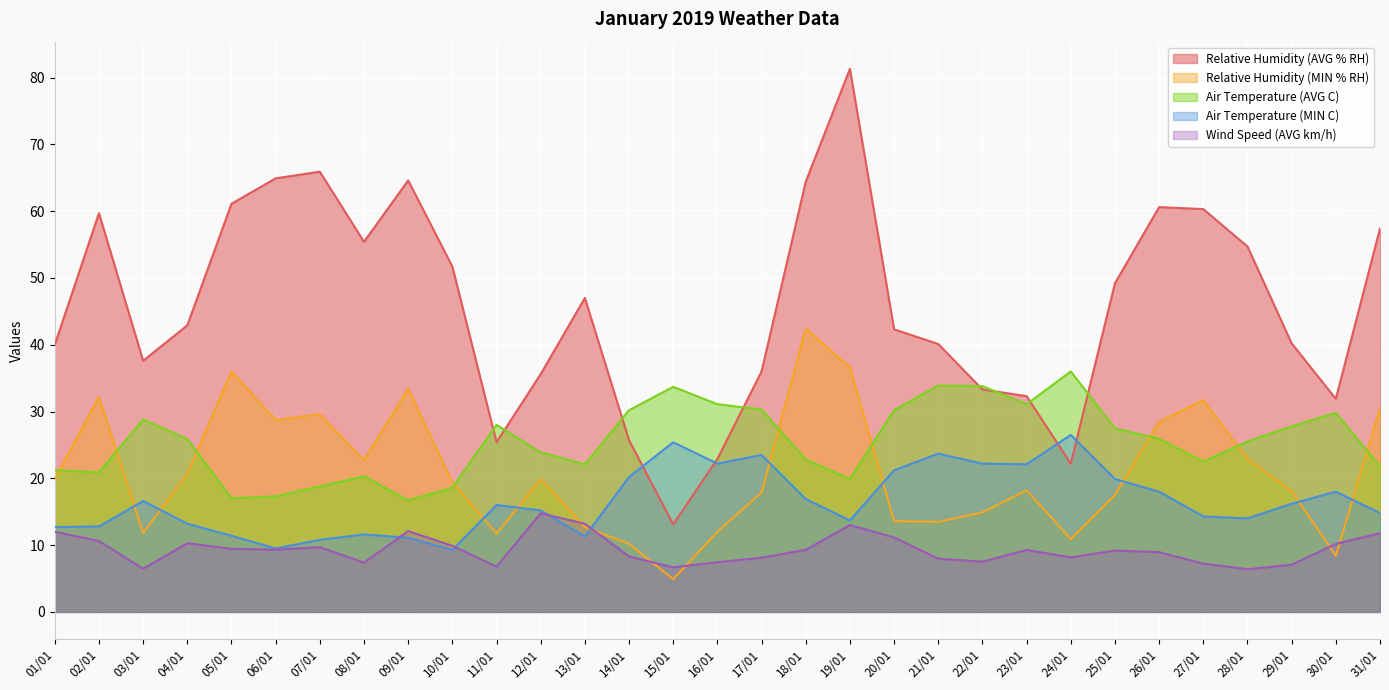

Reading left to right, extract all data points from this chart.

Relative Humidity (AVG % RH): 01/01=40.0	02/01=59.7	03/01=37.6	04/01=42.9	05/01=61.1	06/01=64.9	07/01=65.9	08/01=55.4	09/01=64.6	10/01=51.7	11/01=25.4	12/01=35.6	13/01=47.0	14/01=25.7	15/01=13.1	16/01=22.9	17/01=36.0	18/01=64.4	19/01=81.3	20/01=42.3	21/01=40.1	22/01=33.3	23/01=32.3	24/01=22.2	25/01=49.2	26/01=60.6	27/01=60.3	28/01=54.7	29/01=40.2	30/01=31.9	31/01=57.4
Relative Humidity (MIN % RH): 01/01=19.9	02/01=32.2	03/01=11.8	04/01=20.7	05/01=36.0	06/01=28.7	07/01=29.6	08/01=22.7	09/01=33.4	10/01=19.4	11/01=11.7	12/01=19.9	13/01=12.7	14/01=10.2	15/01=4.9	16/01=12.0	17/01=17.9	18/01=42.4	19/01=36.6	20/01=13.6	21/01=13.5	22/01=14.9	23/01=18.2	24/01=10.9	25/01=17.5	26/01=28.5	27/01=31.7	28/01=22.9	29/01=18.1	30/01=8.4	31/01=30.5
Air Temperature (AVG C): 01/01=21.2	02/01=20.9	03/01=28.8	04/01=25.9	05/01=17.0	06/01=17.3	07/01=18.8	08/01=20.3	09/01=16.7	10/01=18.6	11/01=28.0	12/01=23.9	13/01=22.1	14/01=30.2	15/01=33.7	16/01=31.1	17/01=30.3	18/01=22.8	19/01=19.9	20/01=30.2	21/01=33.9	22/01=33.8	23/01=31.1	24/01=36.0	25/01=27.5	26/01=25.9	27/01=22.5	28/01=25.5	29/01=27.8	30/01=29.8	31/01=21.8
Air Temperature (MIN C): 01/01=12.7	02/01=12.8	03/01=16.6	04/01=13.2	05/01=11.4	06/01=9.5	07/01=10.8	08/01=11.6	09/01=11.1	10/01=9.3	11/01=16.0	12/01=15.2	13/01=11.3	14/01=20.2	15/01=25.4	16/01=22.2	17/01=23.5	18/01=16.9	19/01=13.7	20/01=21.2	21/01=23.7	22/01=22.2	23/01=22.1	24/01=26.5	25/01=19.9	26/01=18.0	27/01=14.3	28/01=14.0	29/01=16.2	30/01=18.0	31/01=14.8
Wind Speed (AVG km/h): 01/01=12.0	02/01=10.6	03/01=6.5	04/01=10.3	05/01=9.4	06/01=9.3	07/01=9.7	08/01=7.4	09/01=12.1	10/01=9.9	11/01=6.8	12/01=14.8	13/01=13.2	14/01=8.3	15/01=6.7	16/01=7.4	17/01=8.1	18/01=9.3	19/01=13.0	20/01=11.2	21/01=8.0	22/01=7.5	23/01=9.3	24/01=8.2	25/01=9.2	26/01=8.9	27/01=7.2	28/01=6.4	29/01=7.1	30/01=10.2	31/01=11.8